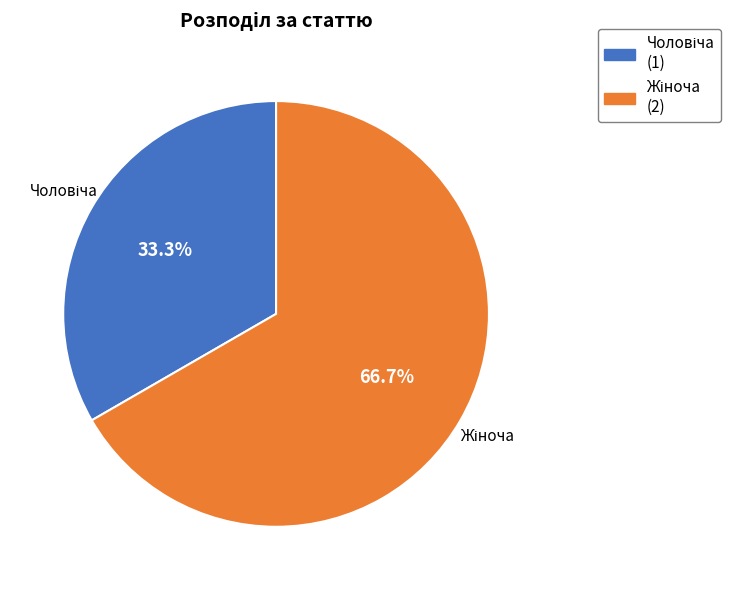

Does any single category account for the majority?

Yes